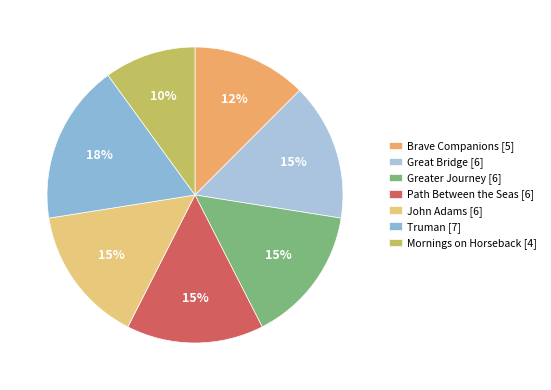

Count the number of slices in the pie.

7